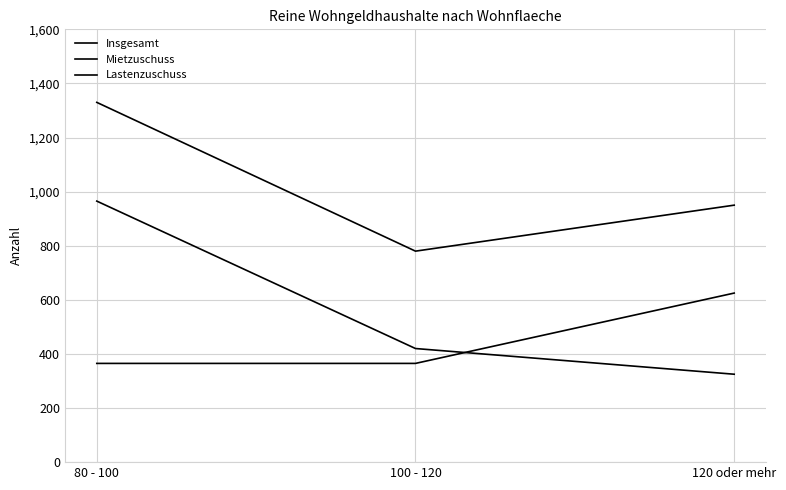

What is the smallest value displayed?

325